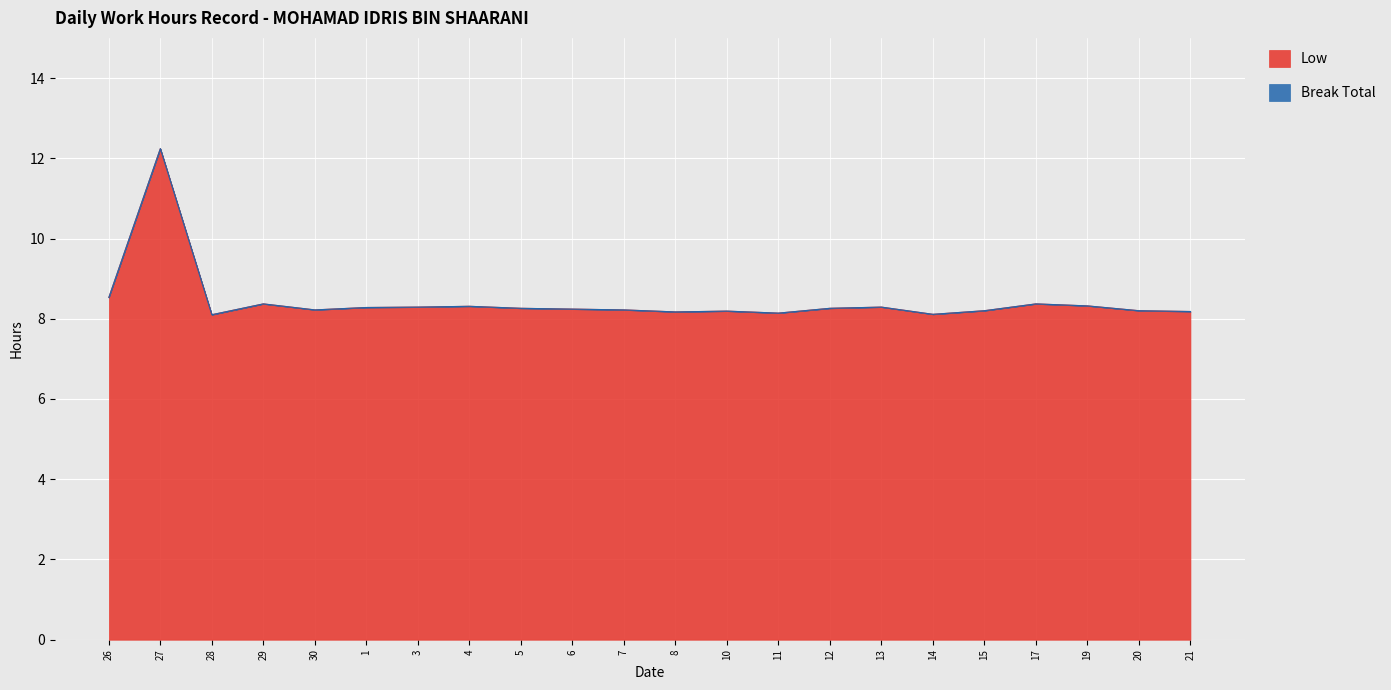

List the labels in order of value, smallest first.

28, 14, 11, 8, 21, 10, 15, 20, 30, 7, 6, 5, 12, 1, 3, 13, 4, 19, 29, 17, 26, 27